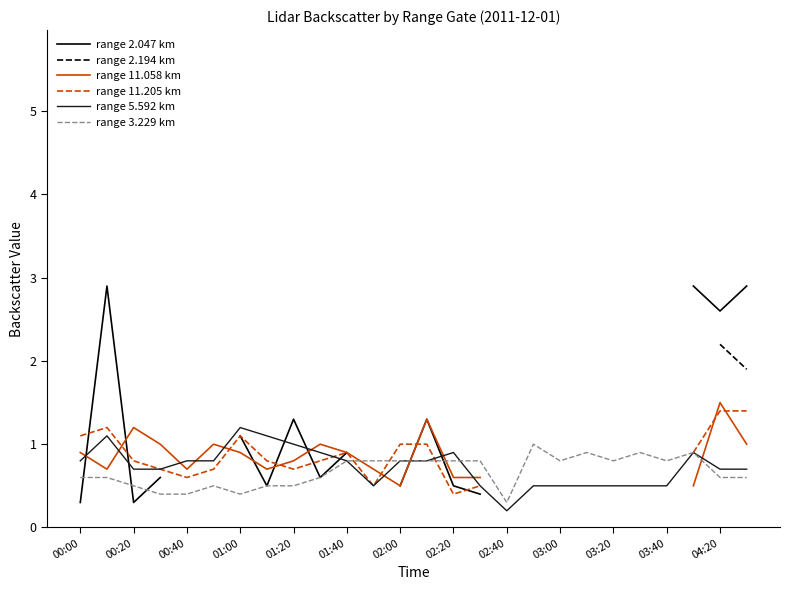

What is the lowest value of the range 3.229 km series?

0.3